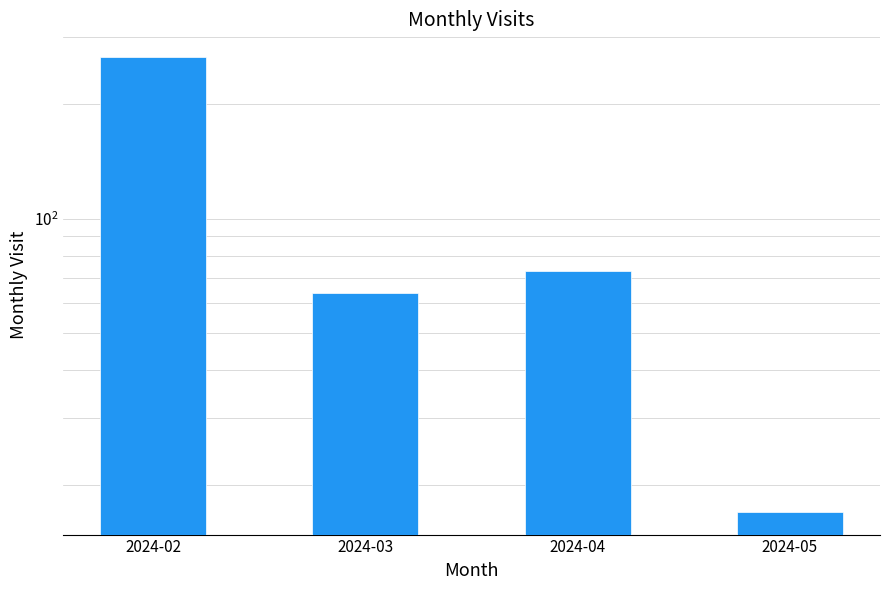

List the labels in order of value, largest first.

2024-02, 2024-04, 2024-03, 2024-05